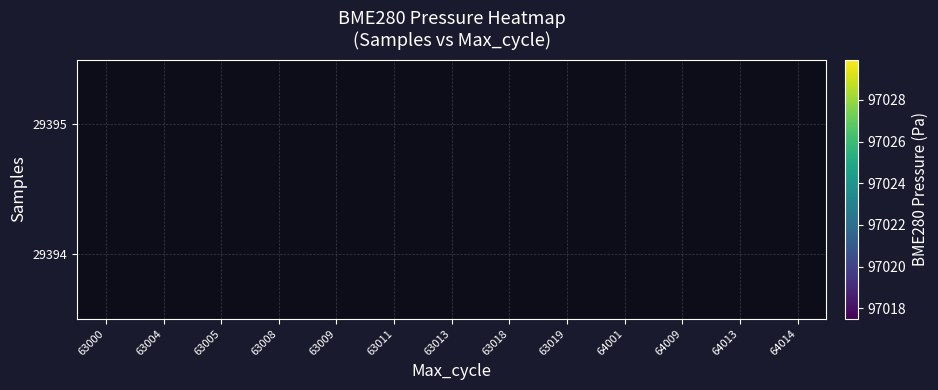

At which label is 29395 closest to 97023?

63004